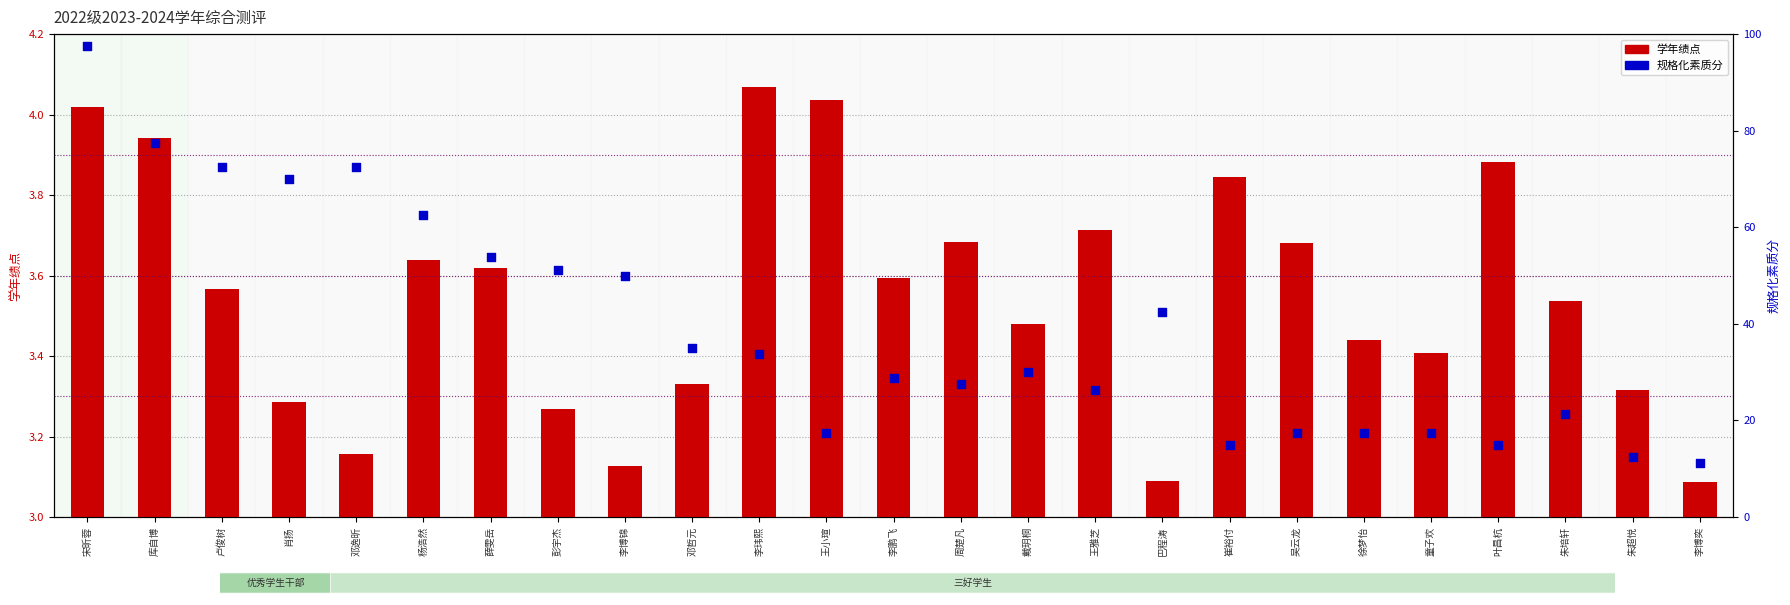

What are all the series names shown in the legend?

学年绩点, 规格化素质分